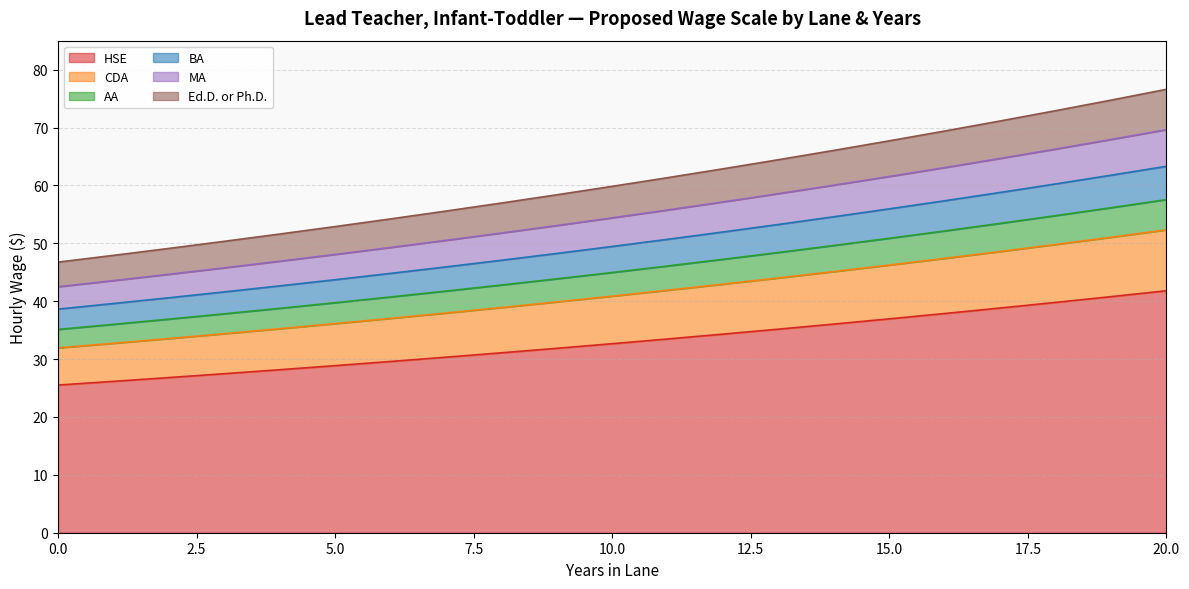

True or false: HSE and Ed.D. or Ph.D. intersect in this chart.

False